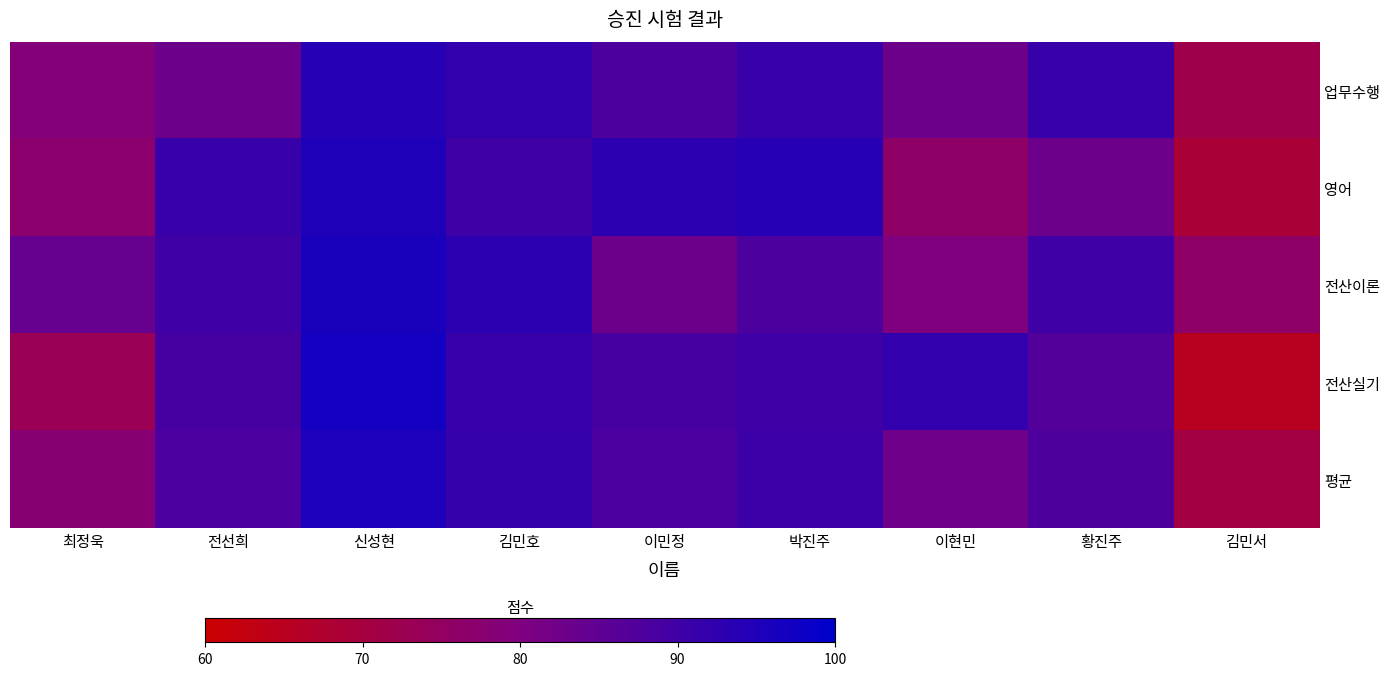

What is the spread (max minus min) of values at 김민서?

11.0